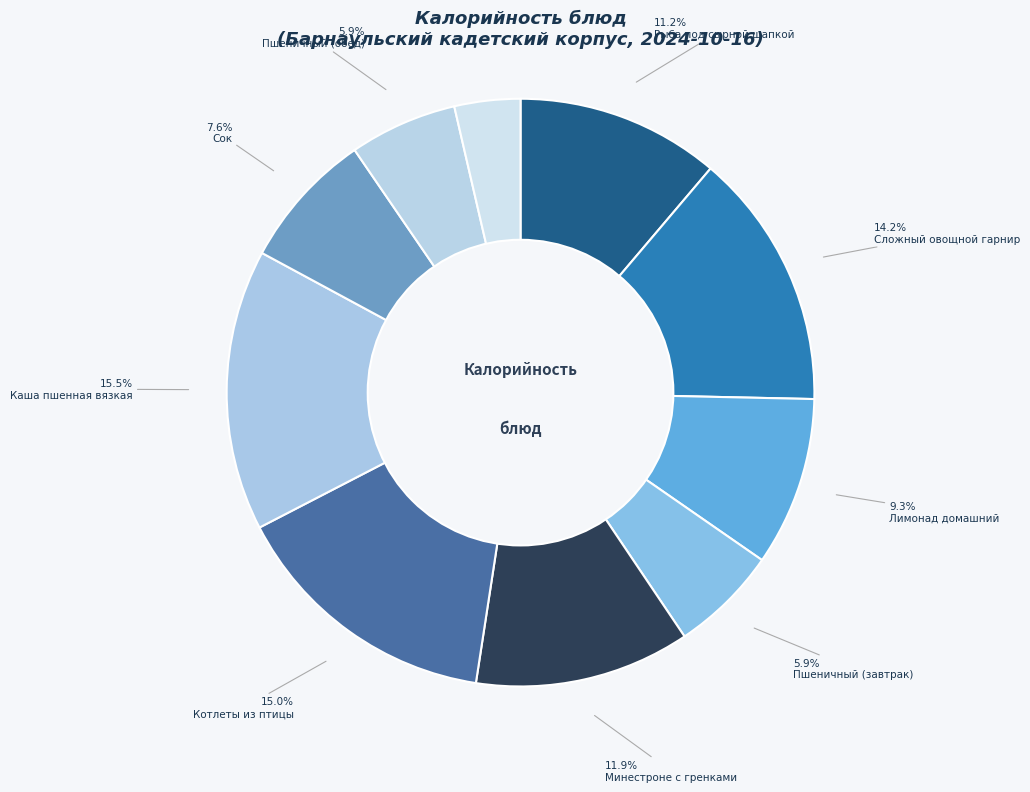

Rank the categories by value from highest to lowest.

Каша пшенная вязкая, Котлеты из птицы, Сложный овощной гарнир, Минестроне с гренками, Рыба под сырной шапкой, Лимонад домашний, Сок, Пшеничный (завтрак), Пшеничный (обед), Ржаной